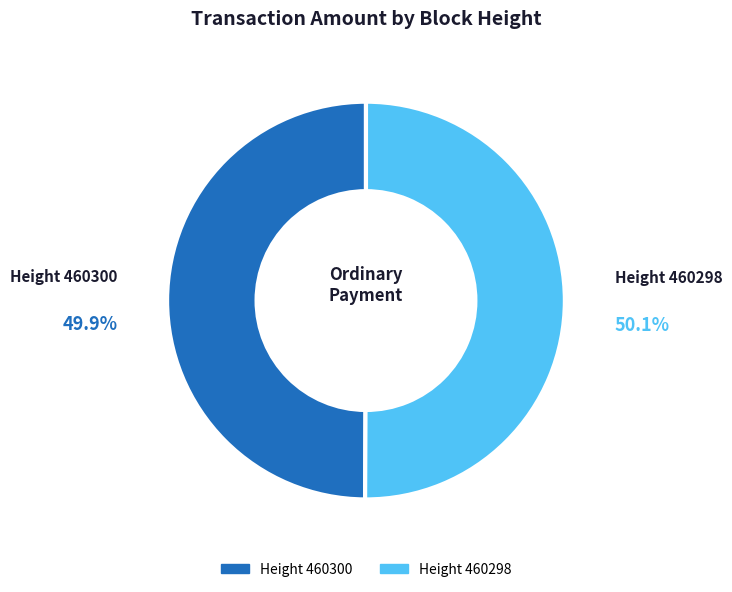

Is there a majority slice in this chart?

Yes